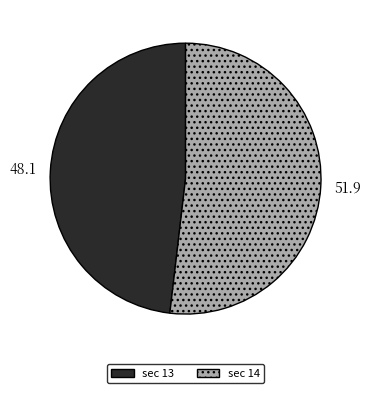

The sec 14 slice represents 52% of the pie. True or false?

True